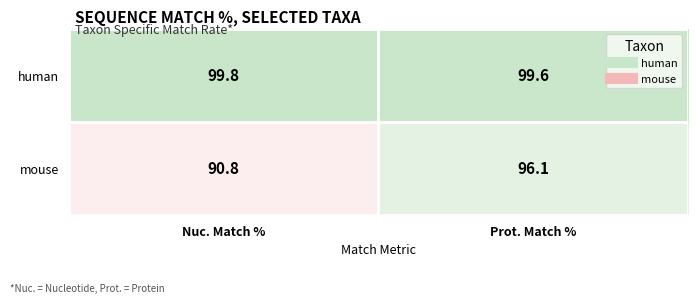

How many data points does each series have?

2